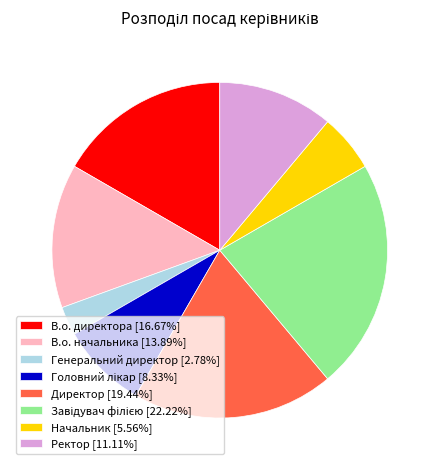

Is there any slice that represents more than half of the pie?

No